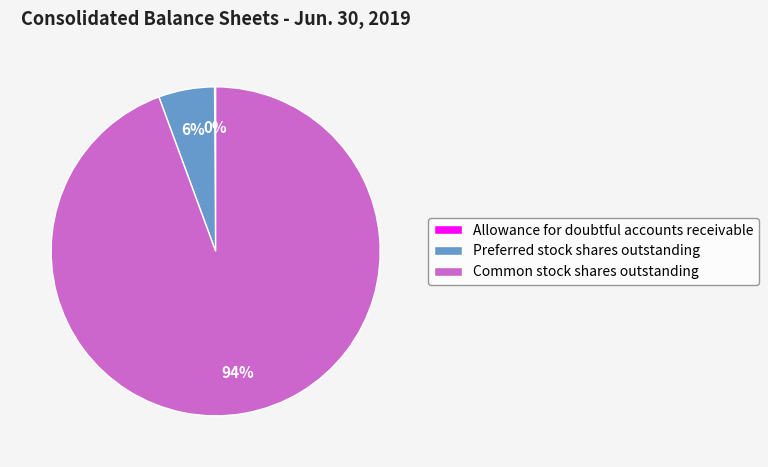

Which slice is the largest?

Common stock shares outstanding